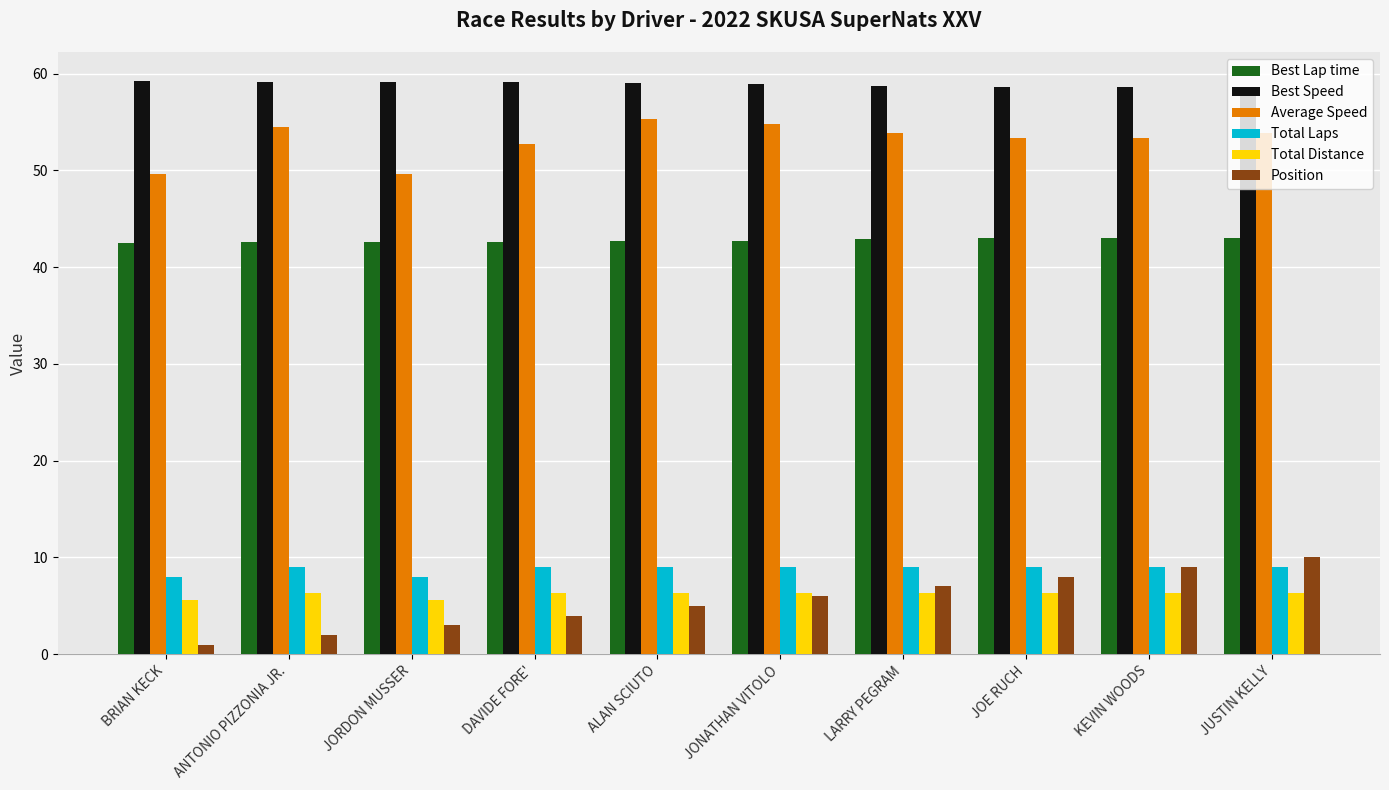

Which series has the widest spread of values?

Position